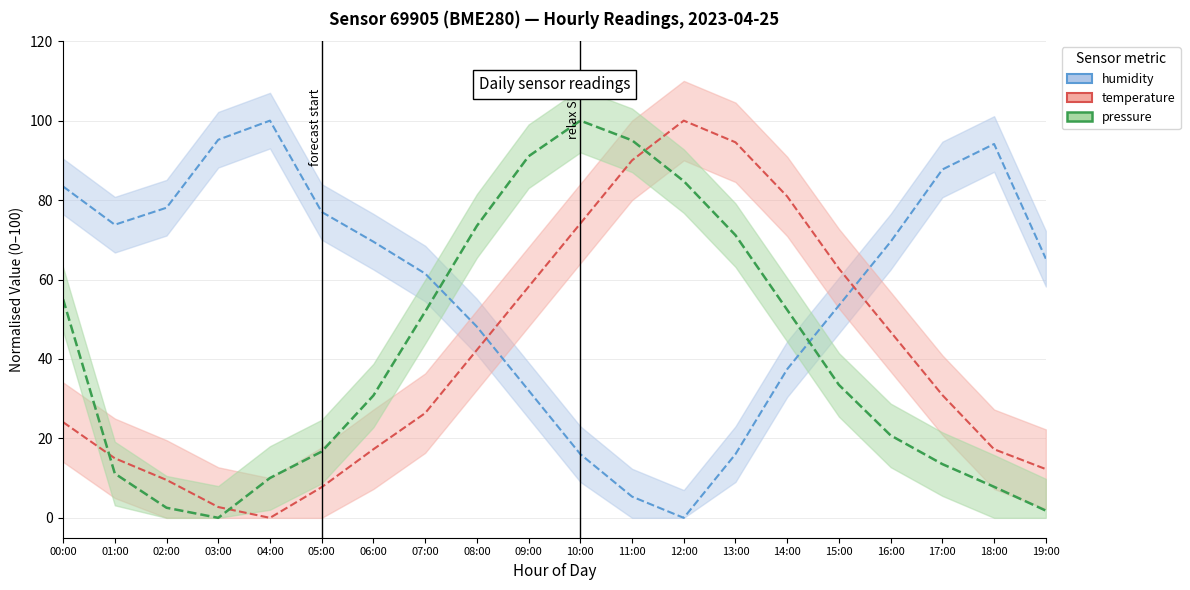

What are all the series names shown in the legend?

pressure, temperature, humidity